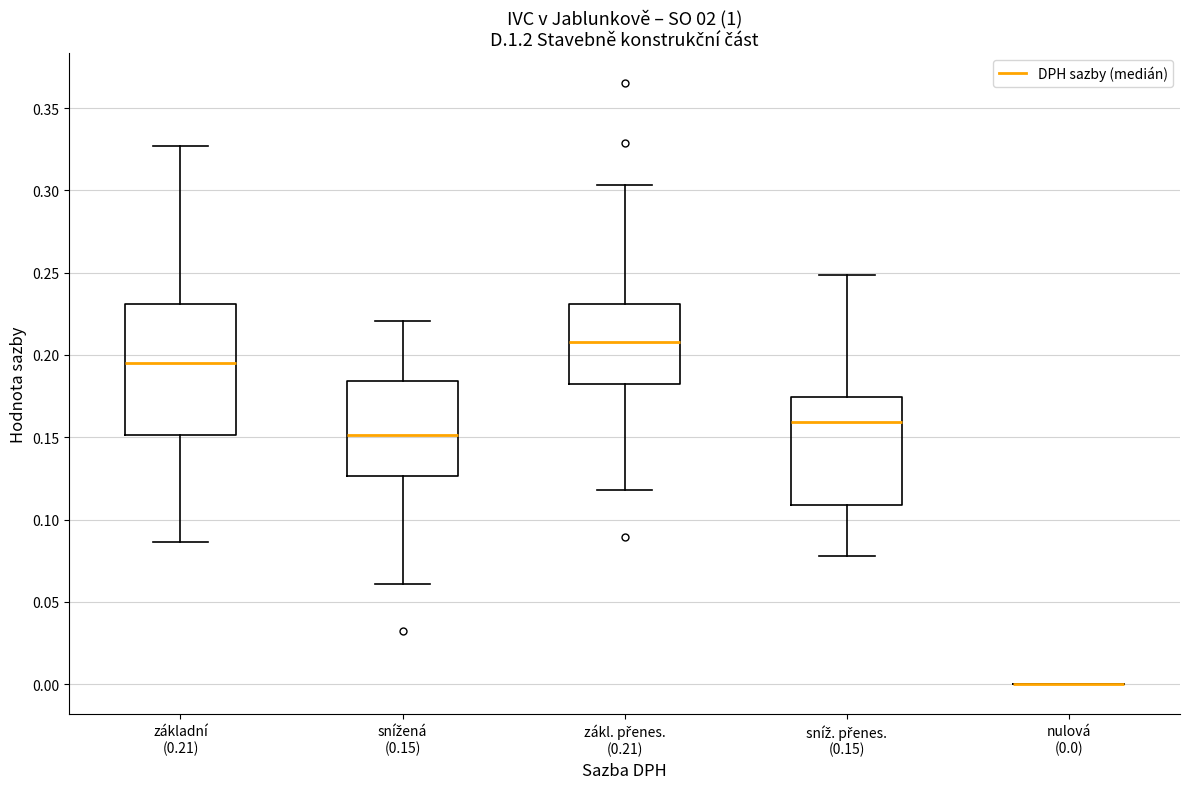

Reading left to right, transcribe this box plot: for each box, give where its median line is, the range the box spans, and where its two whiskers end, as read against the y-axis. The values are not printed on the chart, so give them approximately, as read against the axis.

základní (0.21): median 0.195, box 0.150 to 0.230, whiskers 0.085 to 0.325
snížená (0.15): median 0.150, box 0.125 to 0.185, whiskers 0.060 to 0.220
zákl. přenes. (0.21): median 0.210, box 0.180 to 0.230, whiskers 0.120 to 0.305
sníž. přenes. (0.15): median 0.160, box 0.110 to 0.175, whiskers 0.080 to 0.250
nulová (0.0): box collapsed to a line at 0.000, whiskers 0.000 to 0.000